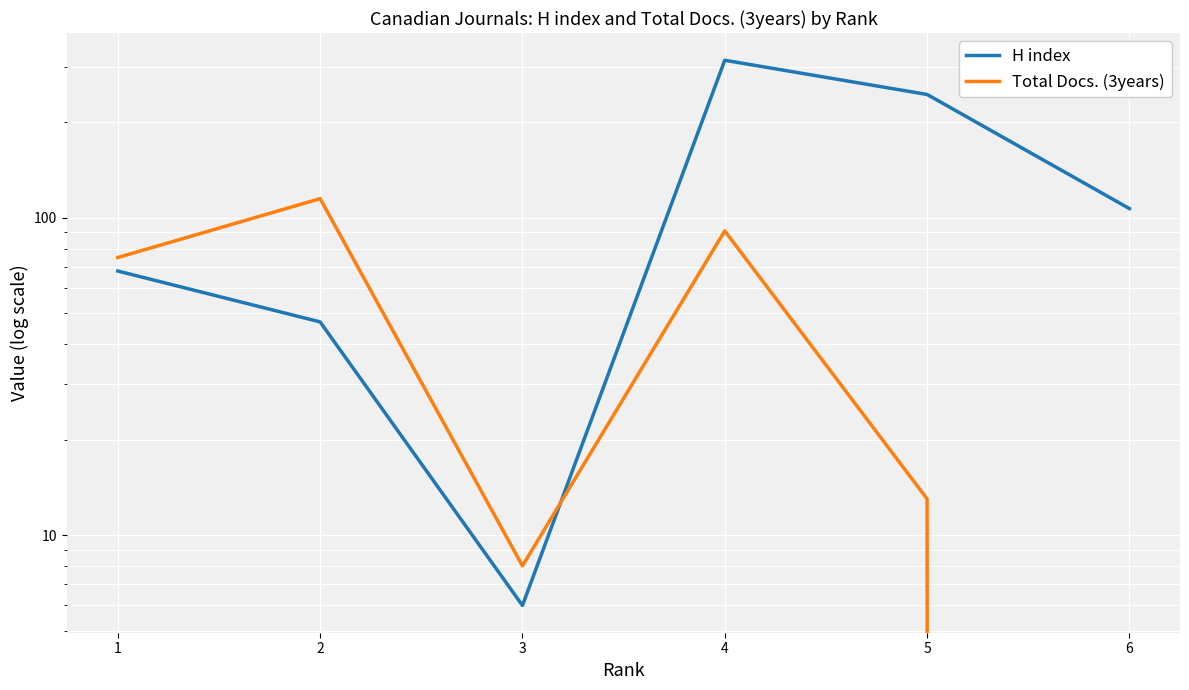

At which category does Total Docs. (3years) reach its first local peak?

2